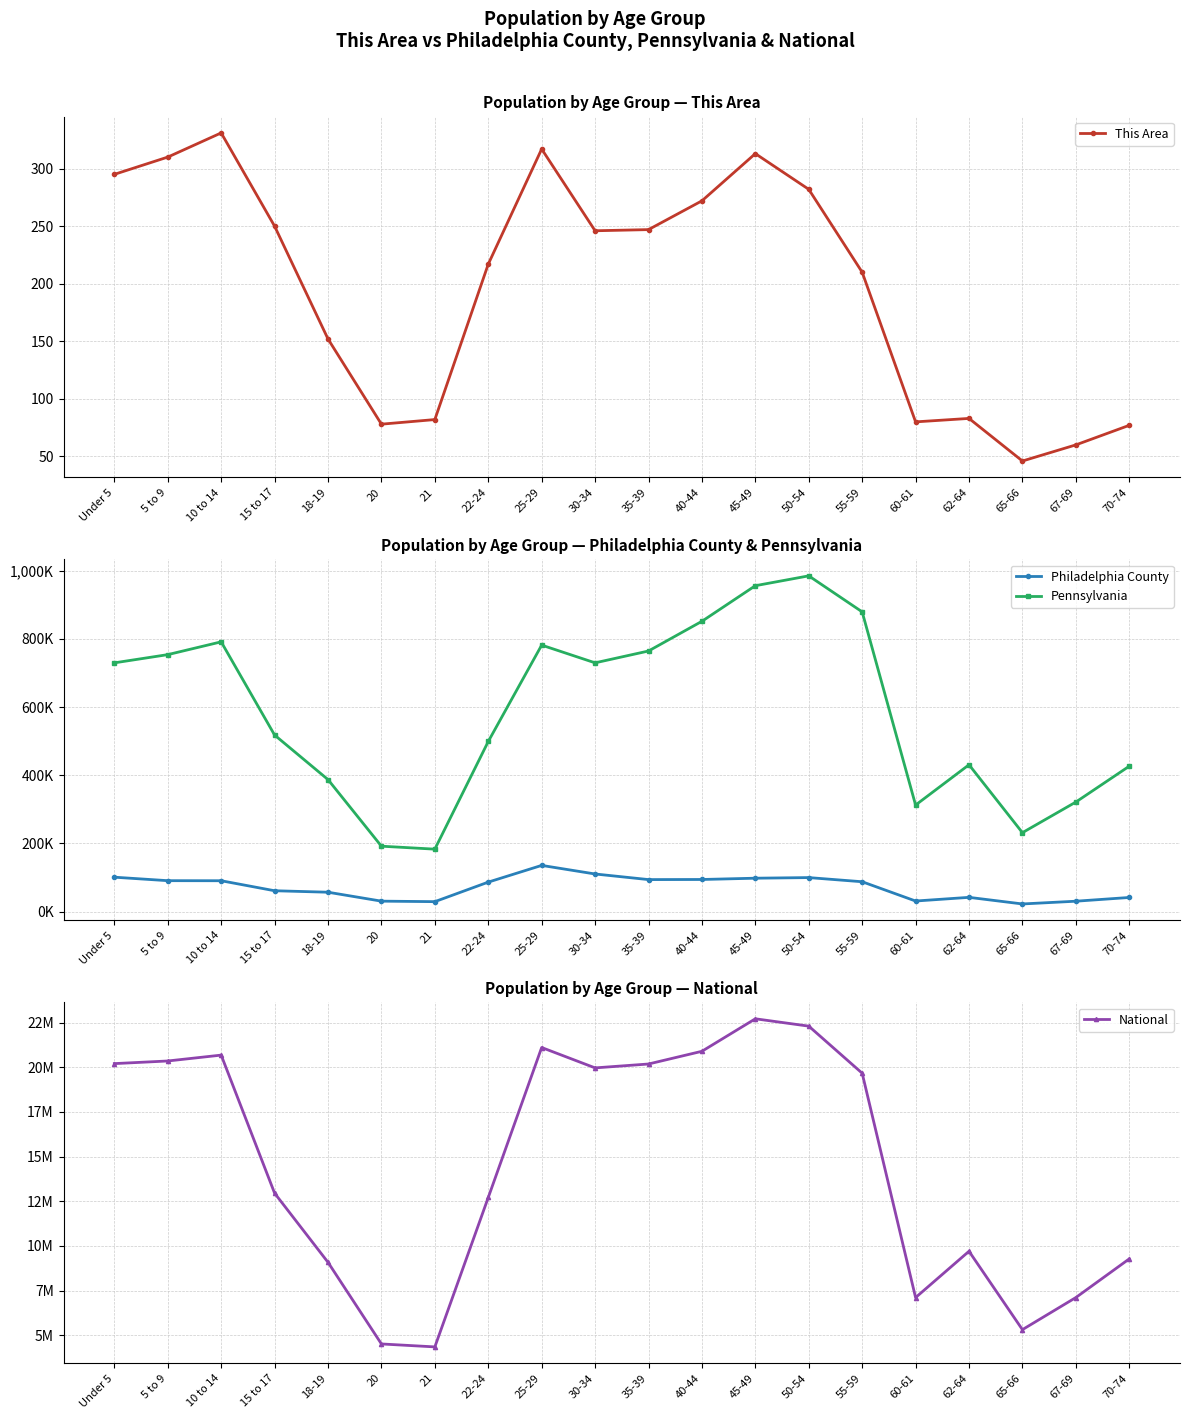

Is the value of Philadelphia County at 55-59 greater than the value of Pennsylvania at 65-66?

No